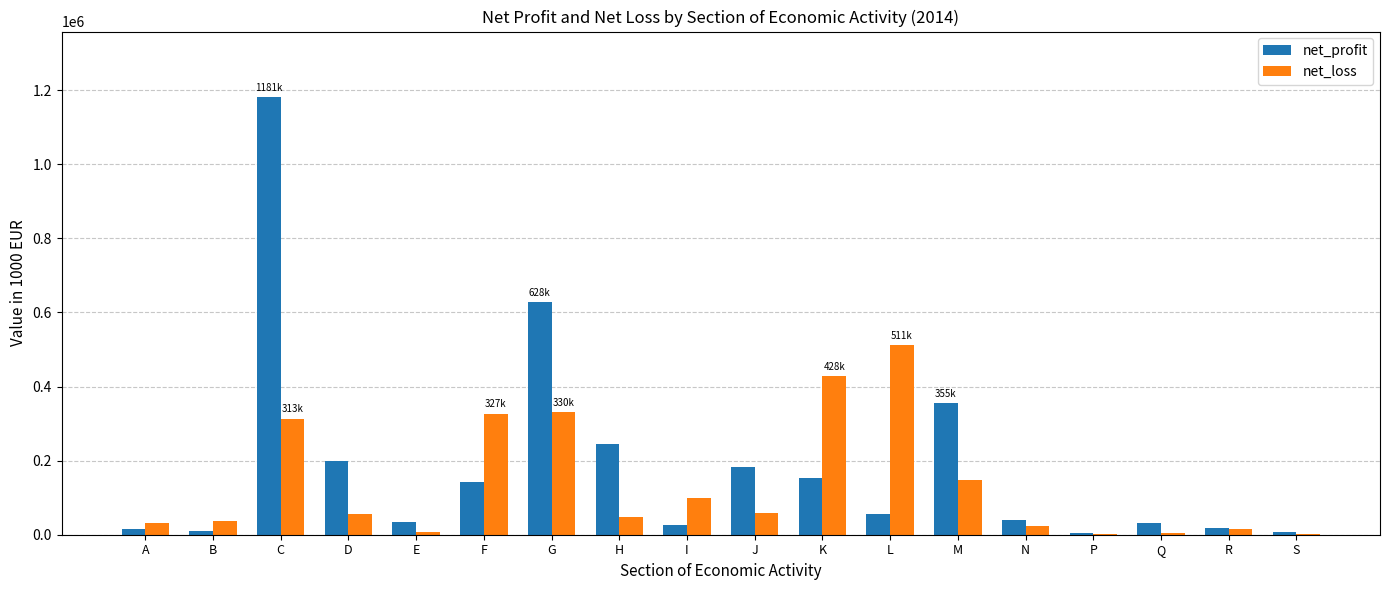

Is the value of net_profit at R greater than the value of net_loss at P?

Yes